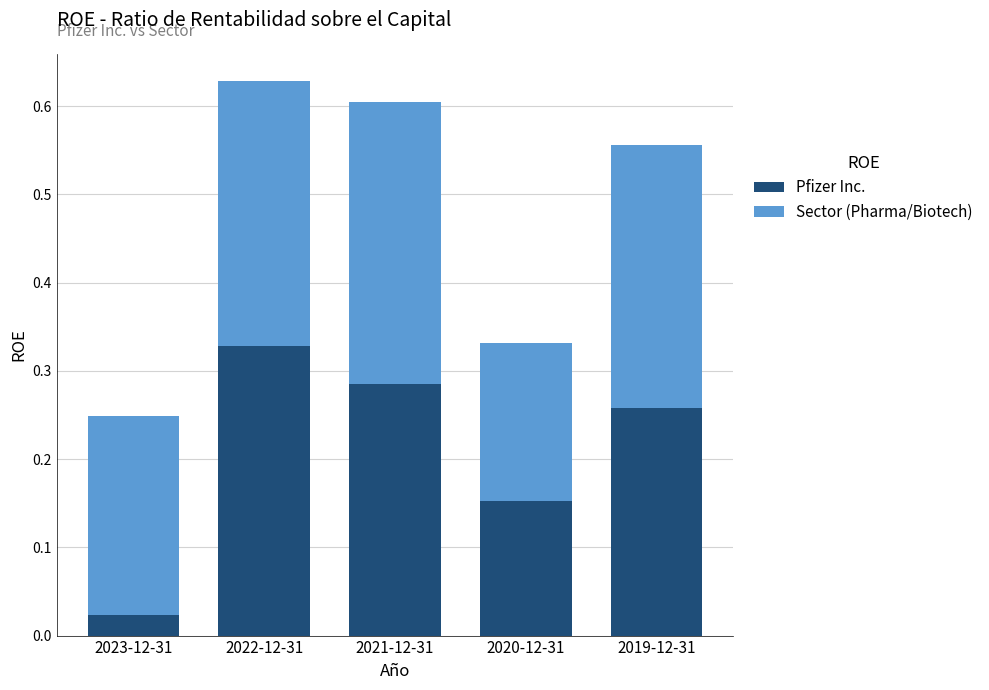

What are all the series names shown in the legend?

Pfizer Inc., Sector (Pharma/Biotech)